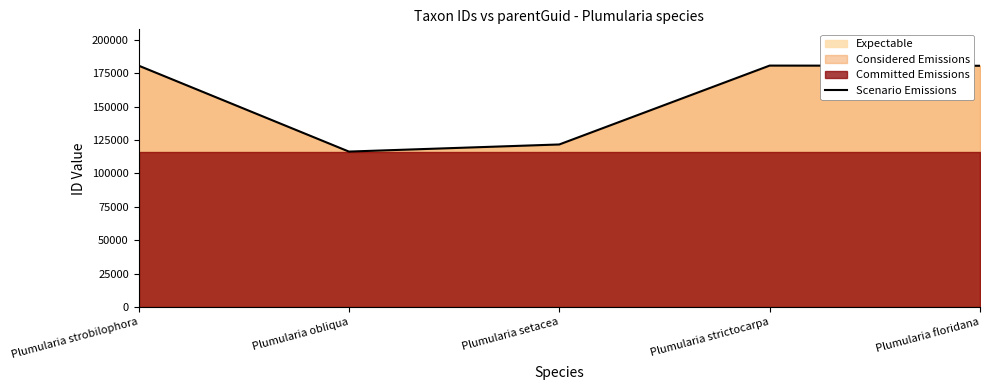

Read the value at Plumularia strictocarpa, to the nearest 10.

180570